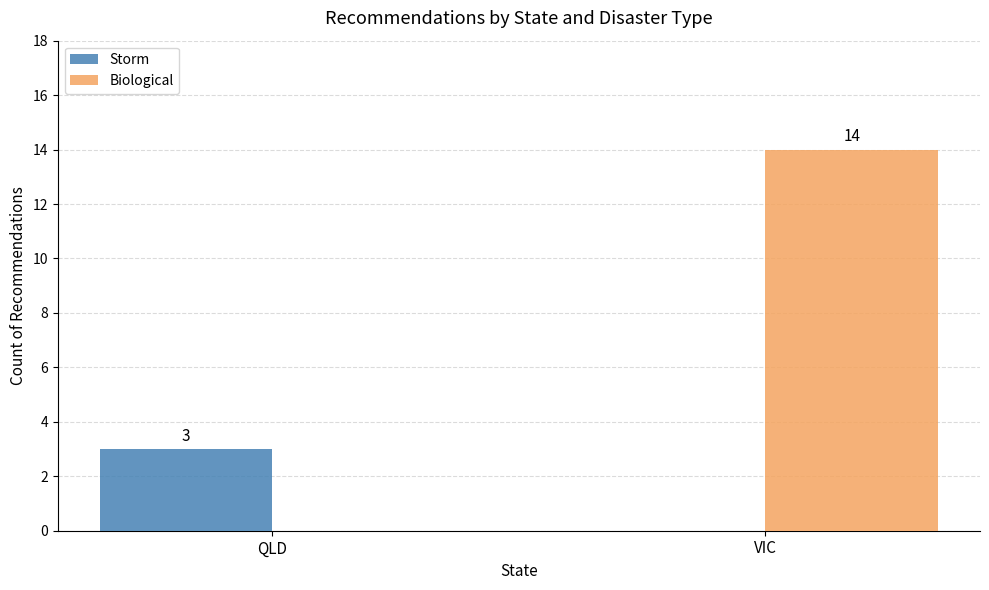

What is the total value across all series at QLD?

3